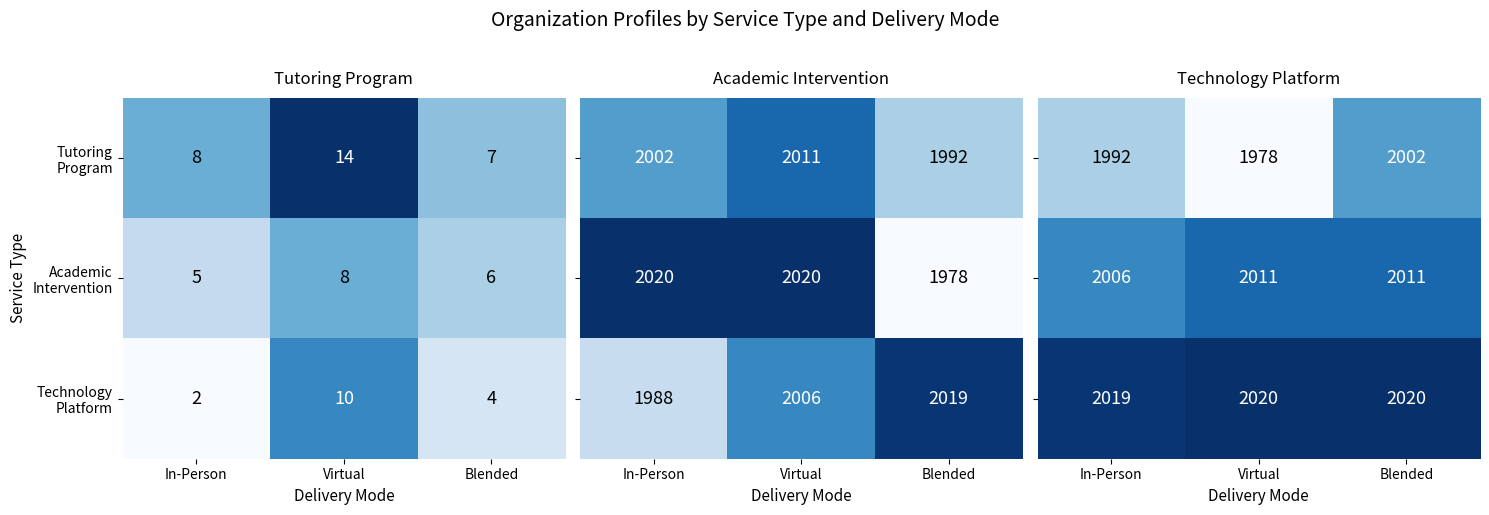

The value of Technology Platform at In-Person is 2019. True or false?

True